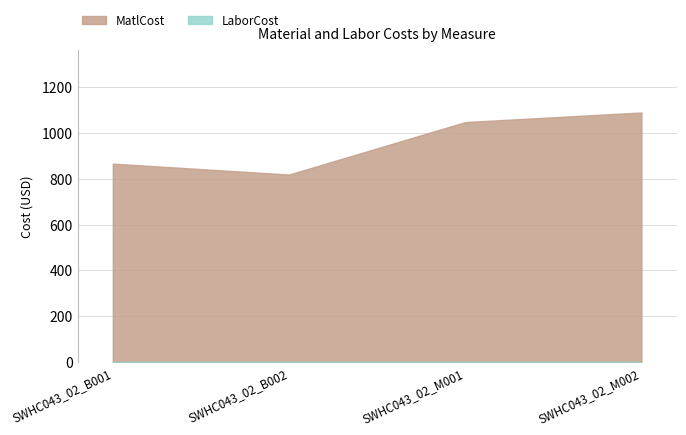

True or false: MatlCost has a value of 1088.5 at SWHC043_02_M002.

True